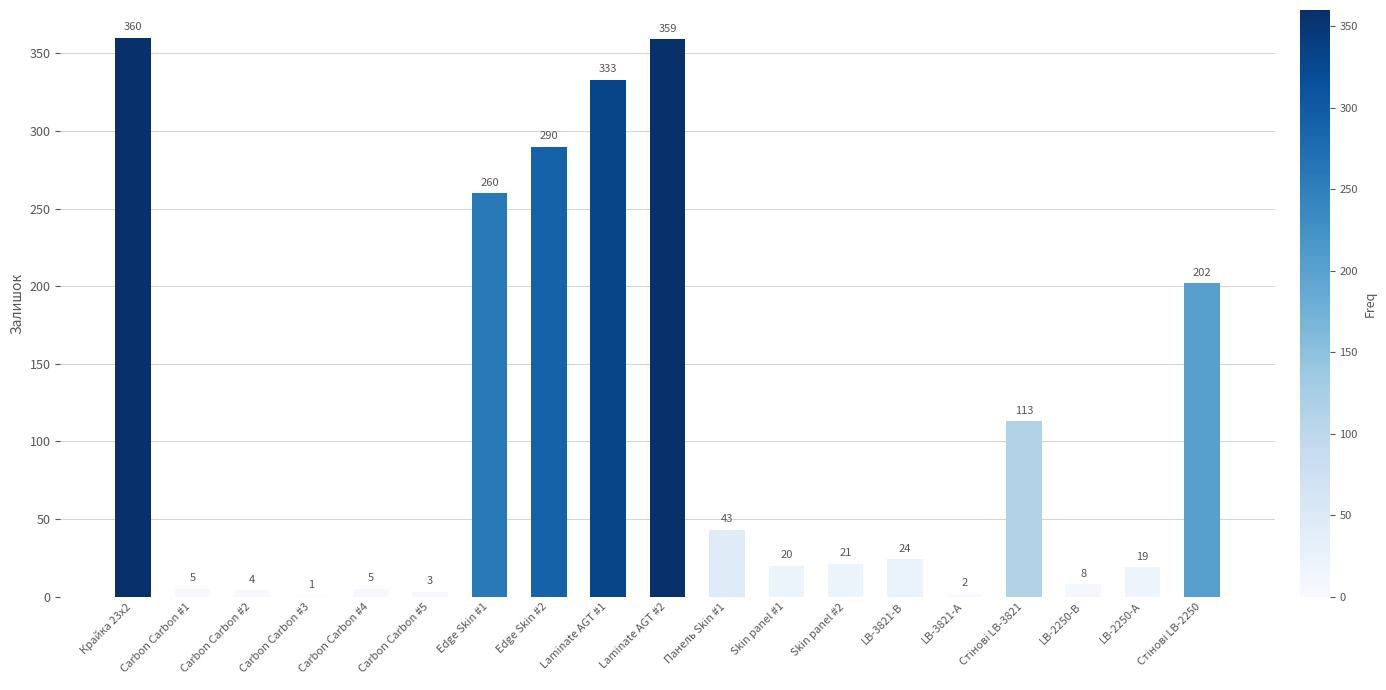

The chart shows a value of 471 at Laminate AGT #2. True or false?

False